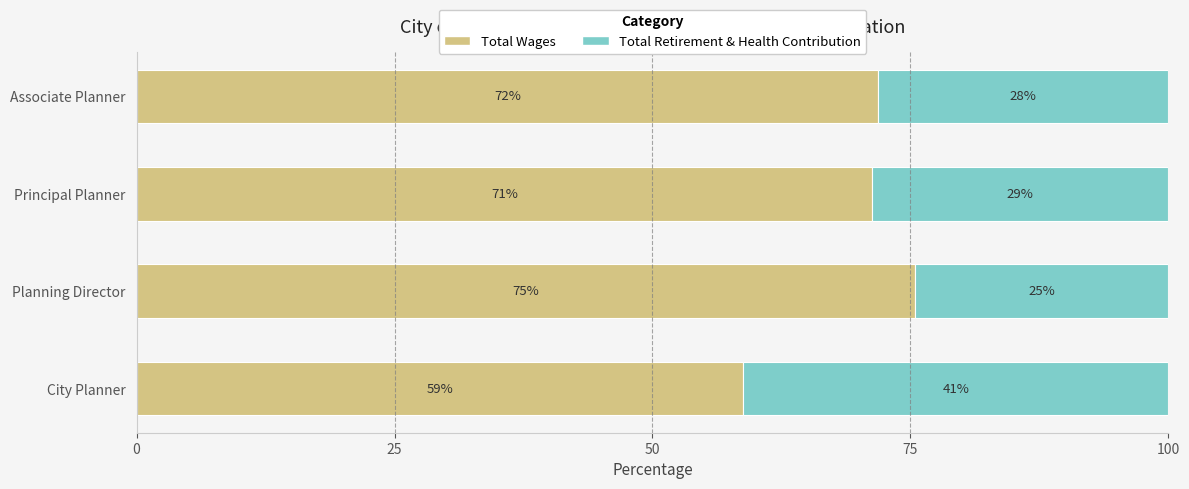

What is the lowest value of the Total Wages series?

58.8